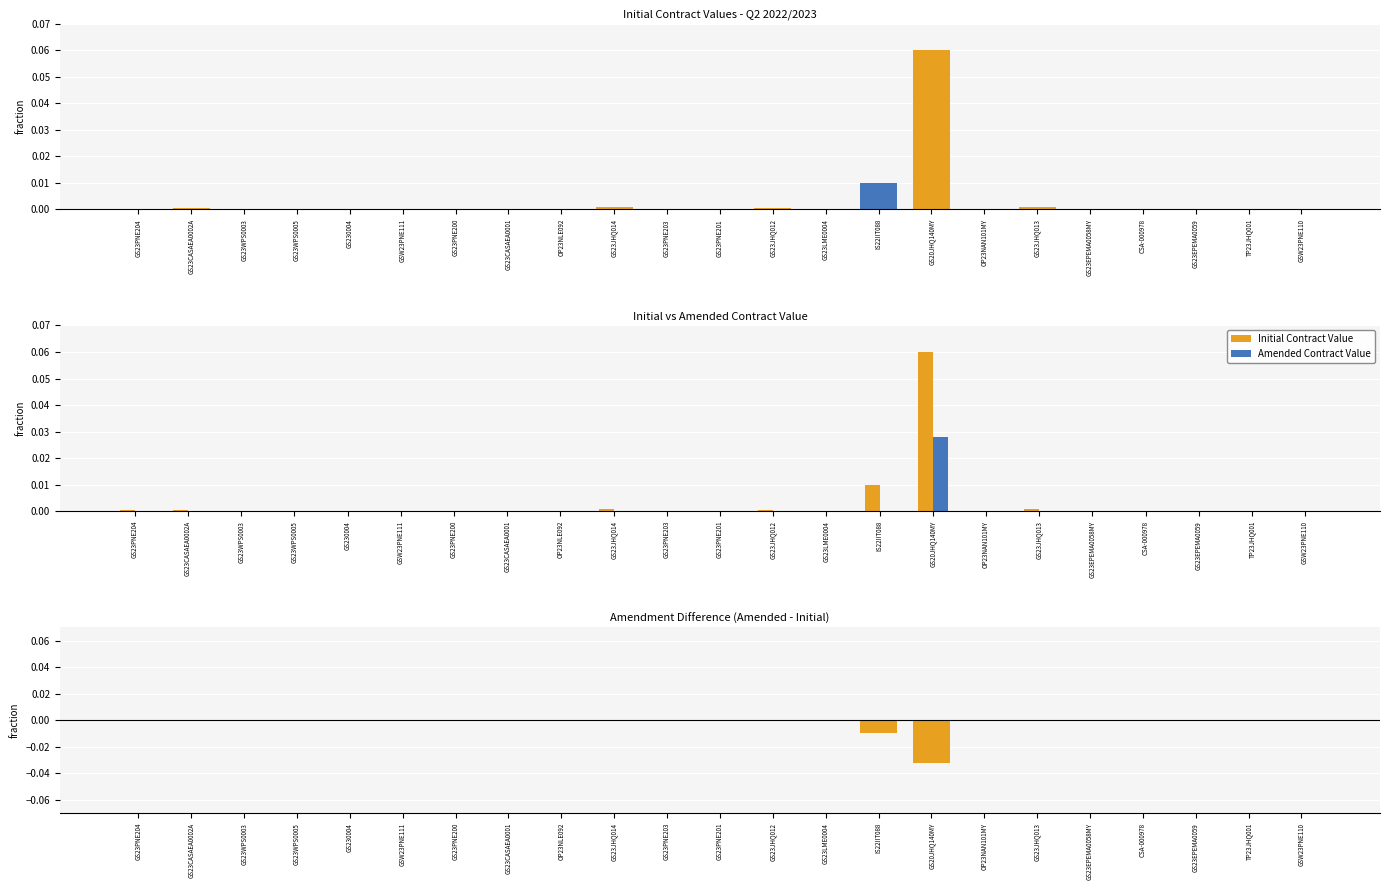

The value of Initial Contract Value at GSW23PNE110 is 0.0. True or false?

False